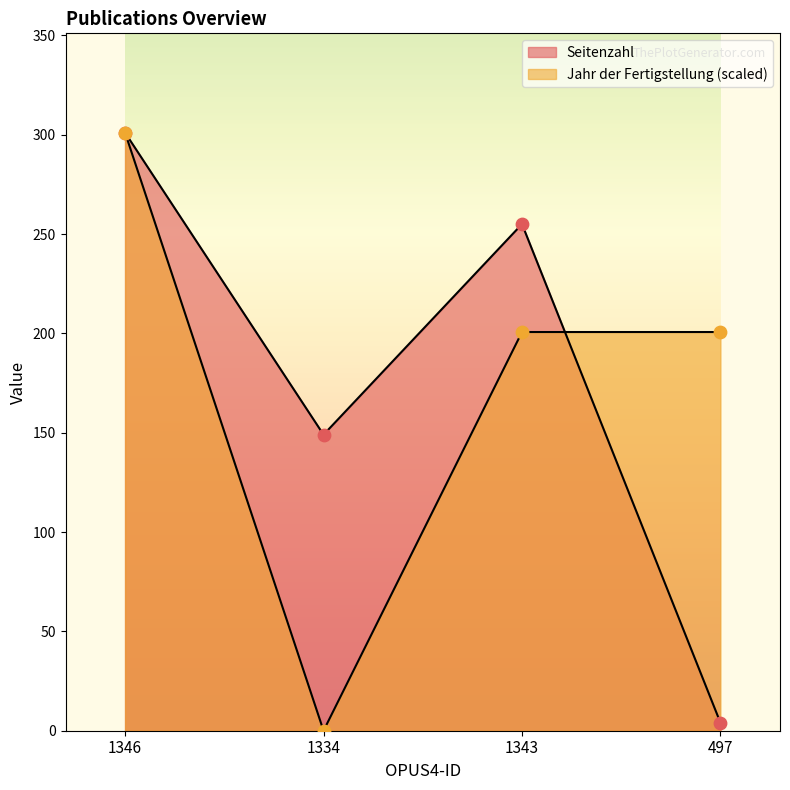

Which series contains the lowest Y value?

Jahr der Fertigstellung